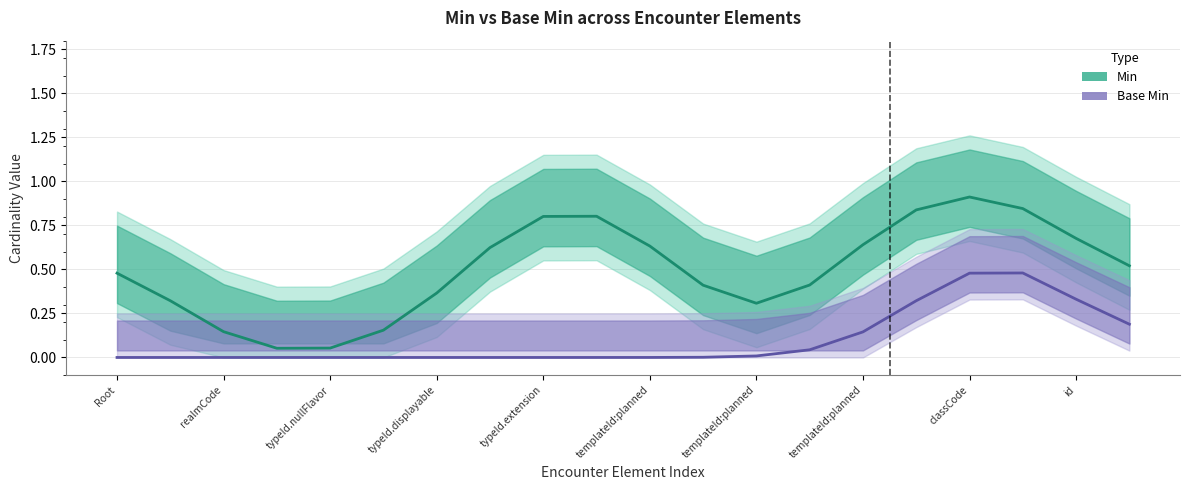

Rank the series at typeId.extension from lowest to highest value.

Base Min, Min